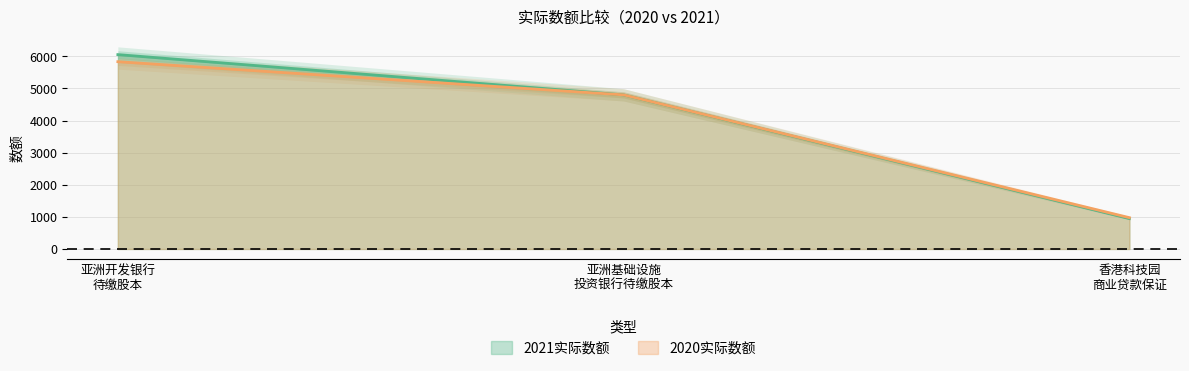

How many values in the 2020实际数额 series are below 4800?

1